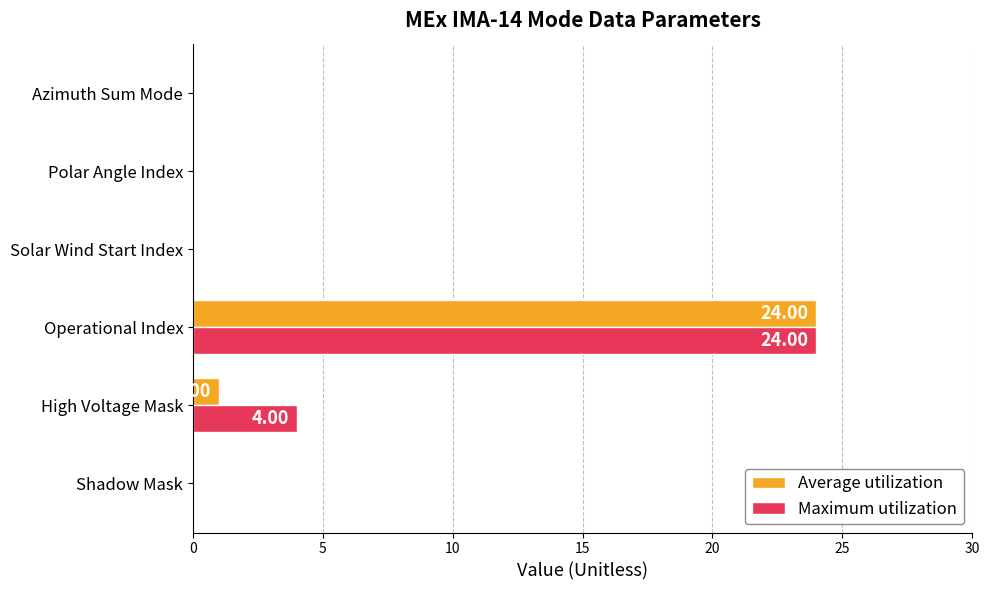

At which category is the sum across all series the highest?

Operational Index